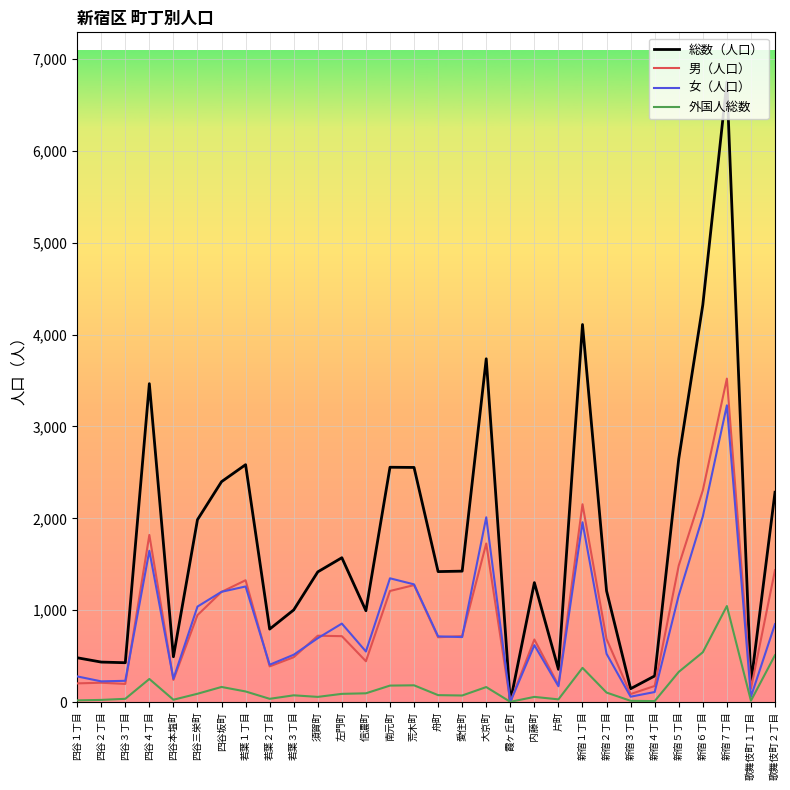

Count the number of categories in the chart.

30